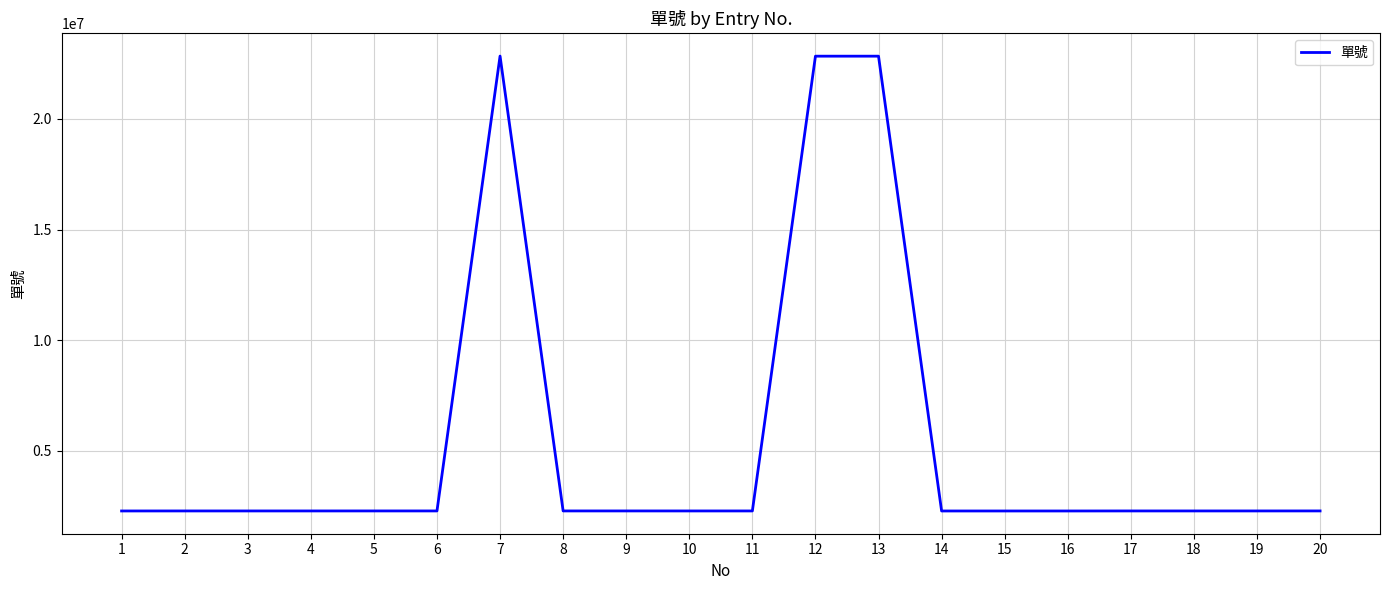

The value at 5 is 1566346. True or false?

False